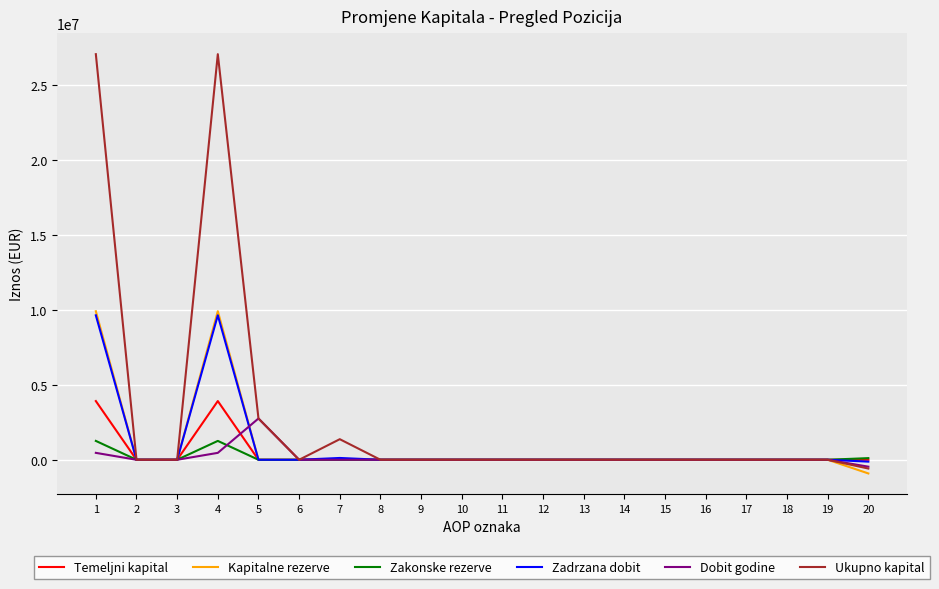

What is the difference between the maximum and second lowest values in the Zadrzana dobit series?

9646042